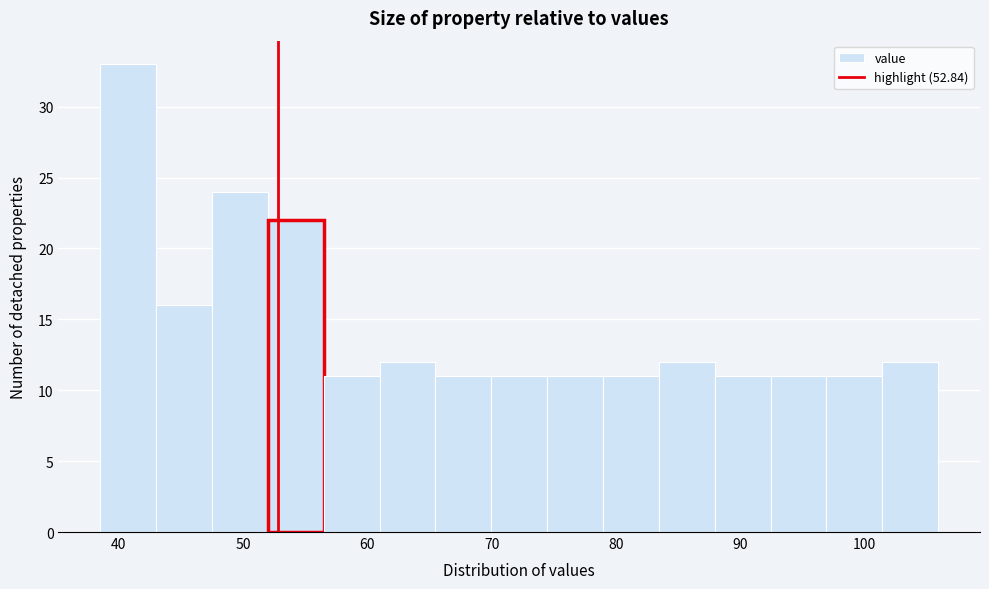

How tall is the bar that spans 61 to 65 on the x-axis? Neither the bar edges nor the heights are printed on the chart, so give them approximately, as read against the axes.

12